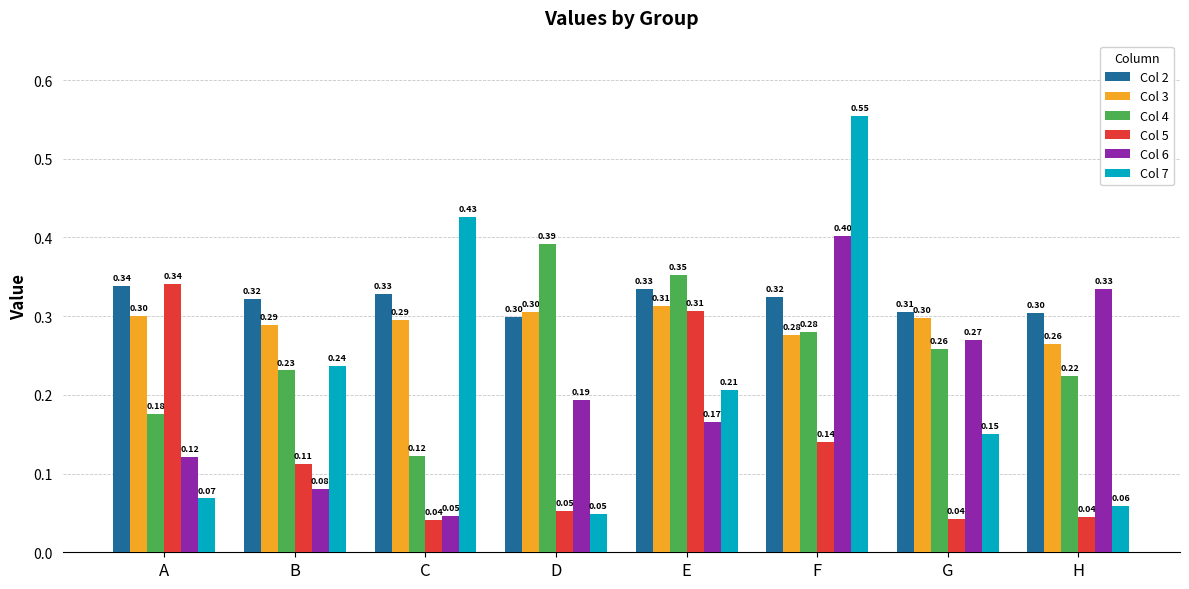

Rank the series at G from highest to lowest value.

Col 2, Col 3, Col 6, Col 4, Col 7, Col 5